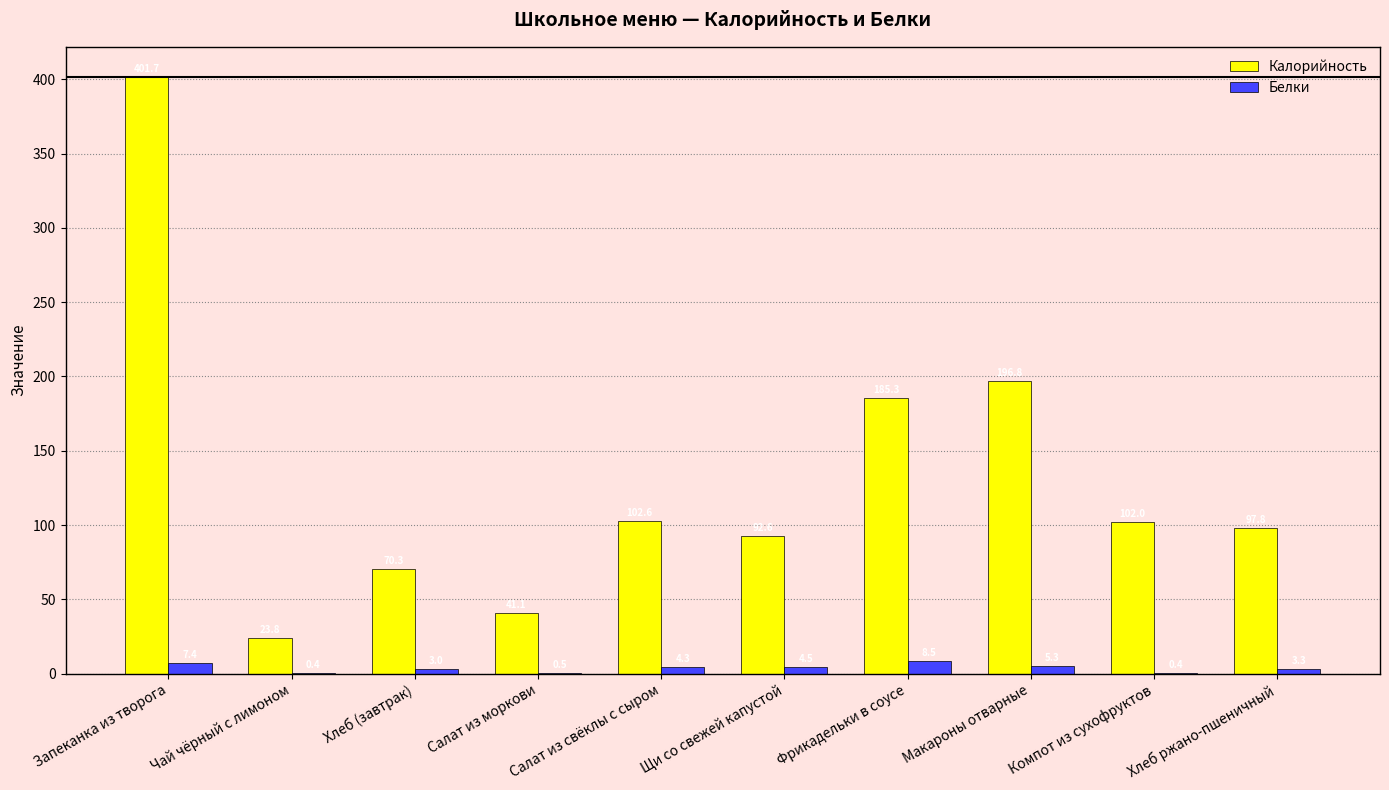

Read the Калорийность value at Хлеб (завтрак).

70.3